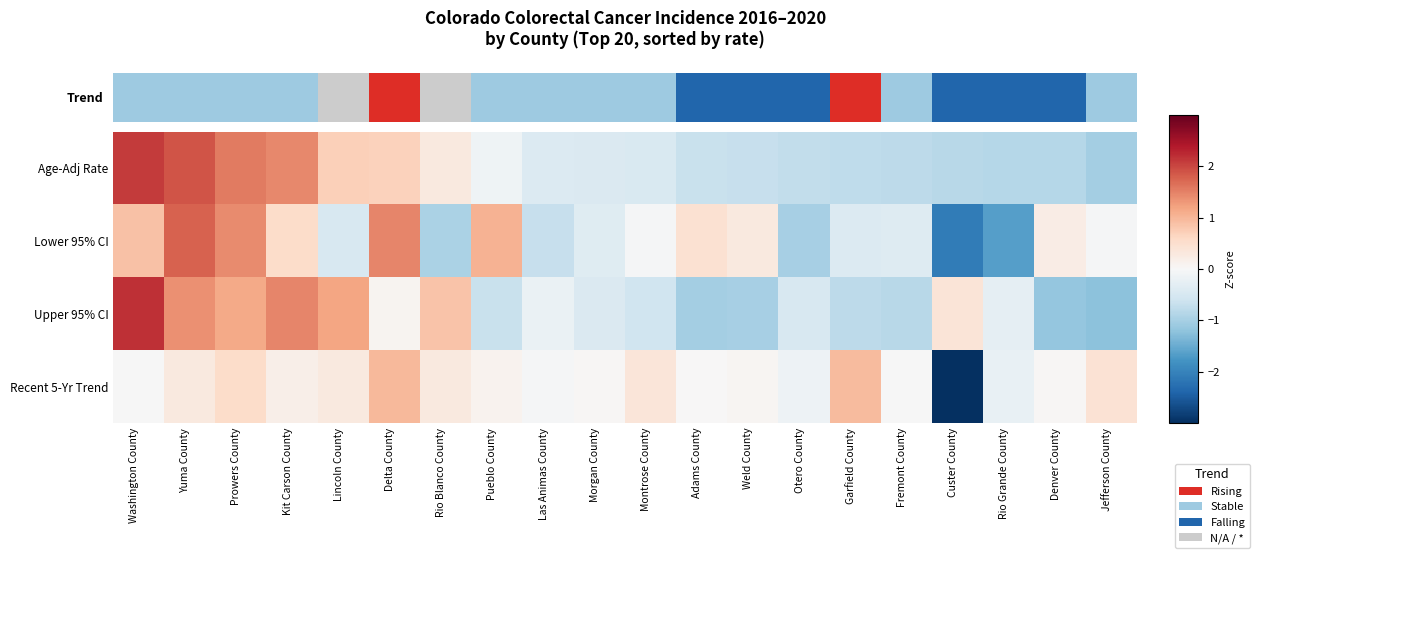

How many categories are shown in the chart?

20